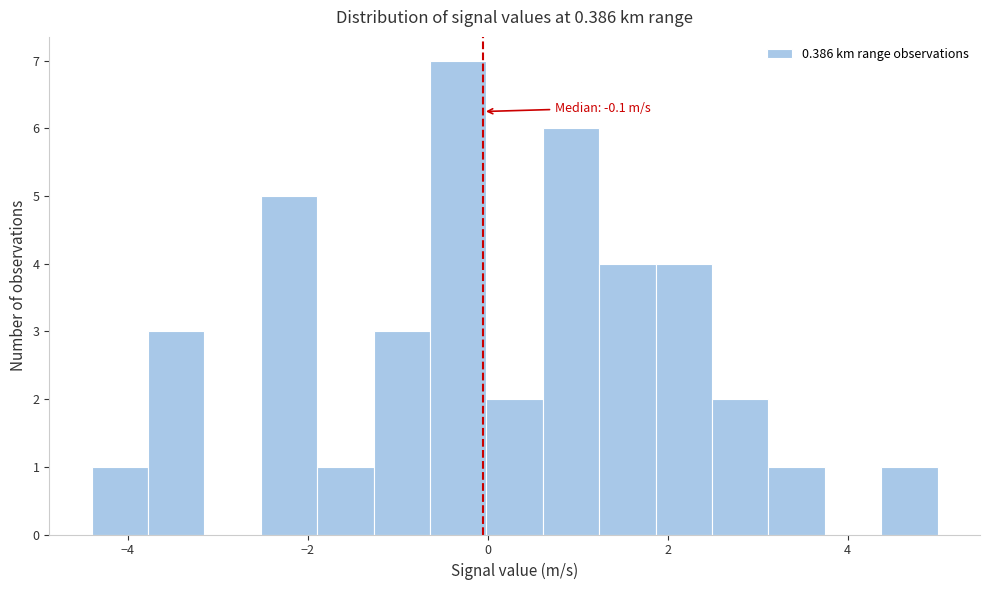

Read against the x-axis, roughly where is the centre of the tallest bar?

-0.4